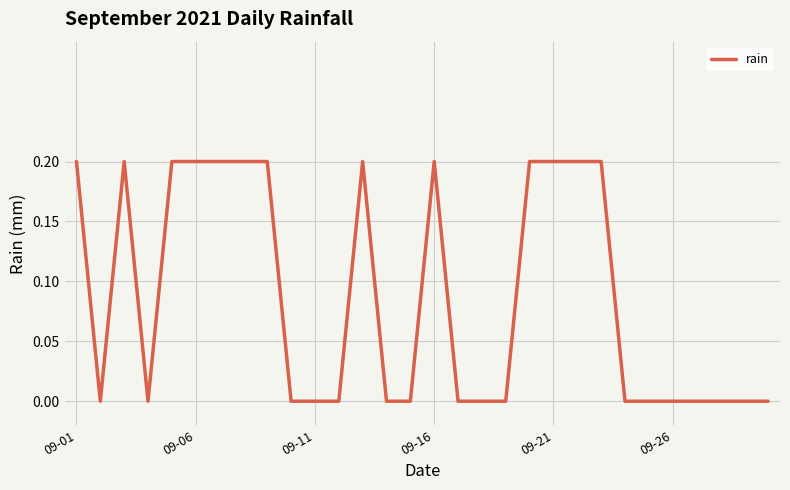

How many lines are shown in the chart?

1